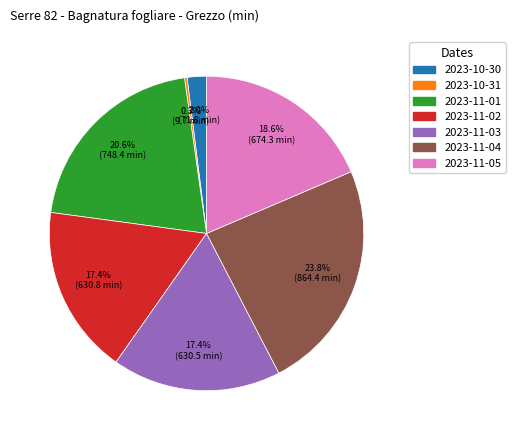

To the nearest percent, what is the average slice percentage?

14%